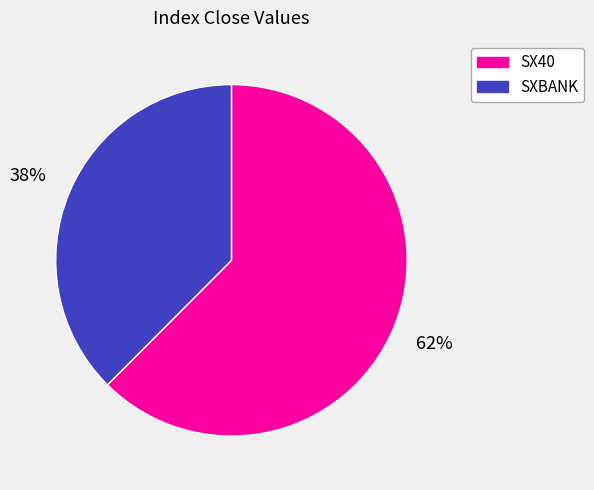

Do SX40 and SXBANK together represent more than half of the pie?

Yes